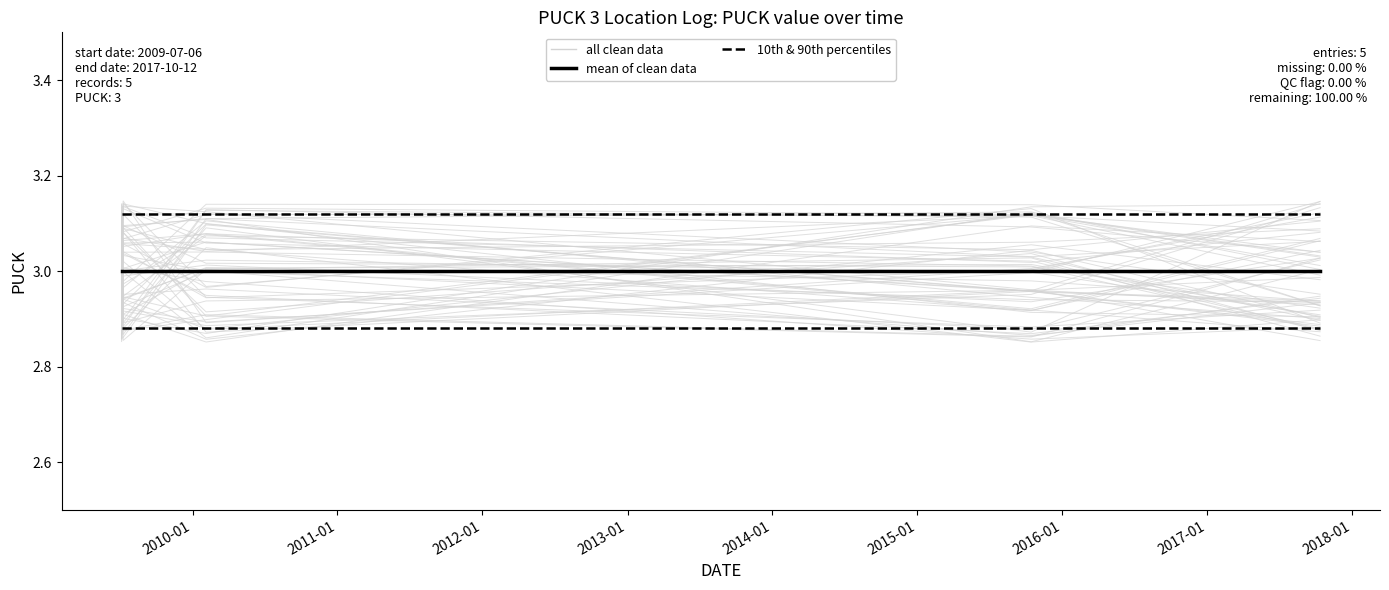

Does the chart have visible grid lines?

No